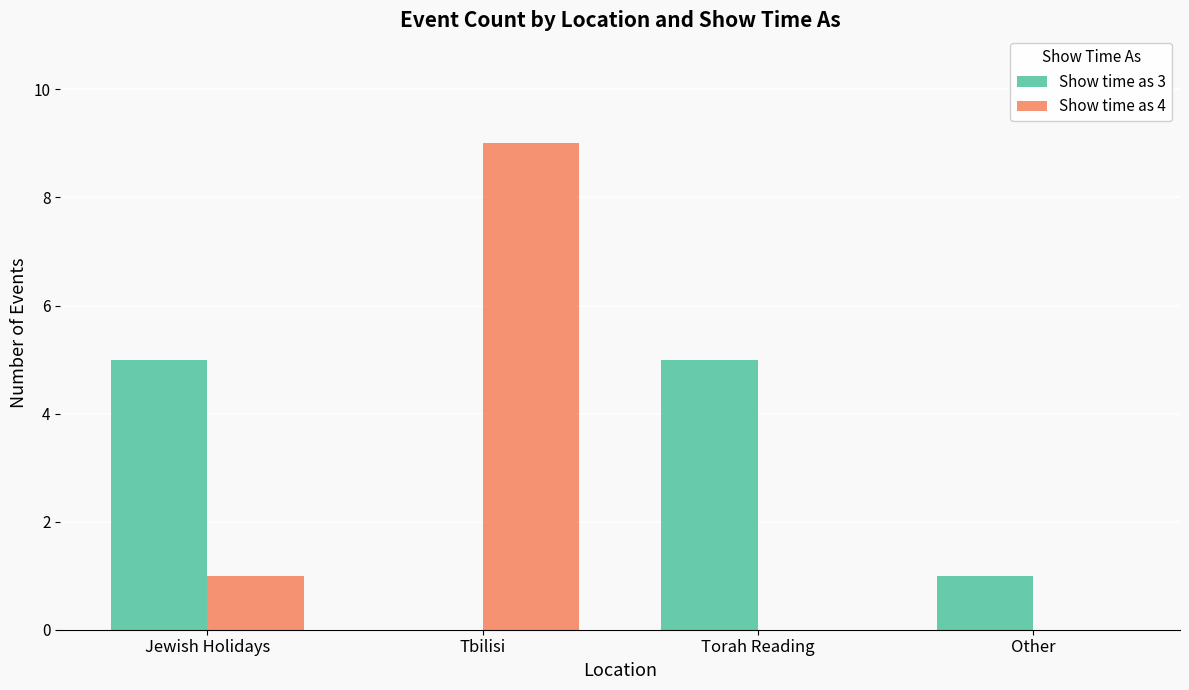

Where is Show time as 4 nearest to the value 4?

Jewish Holidays